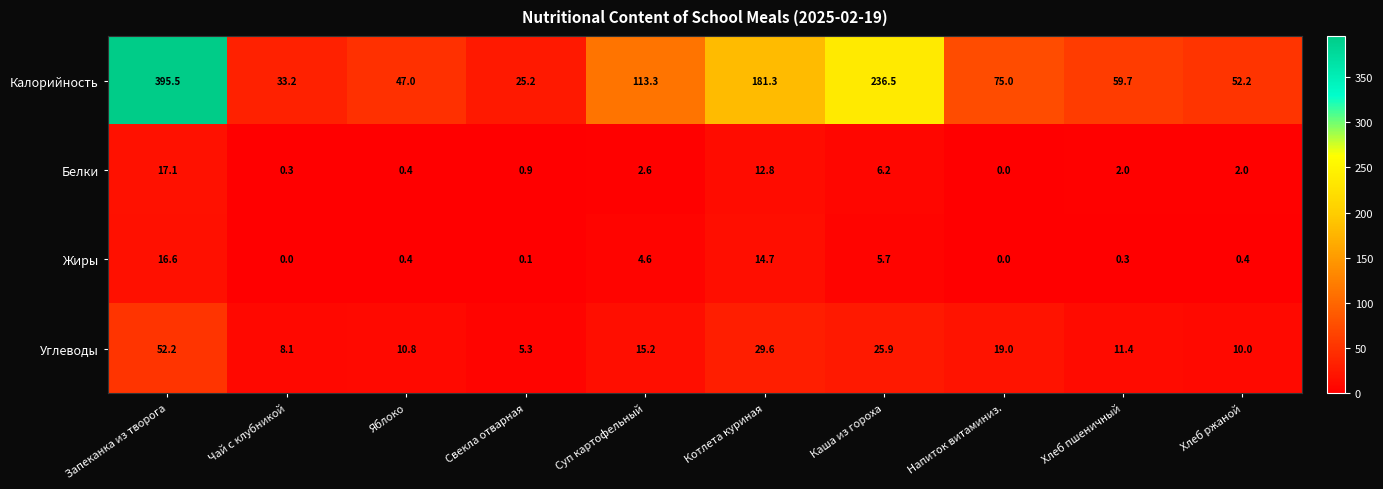

At how many categories does at least one series exceed 86?

4